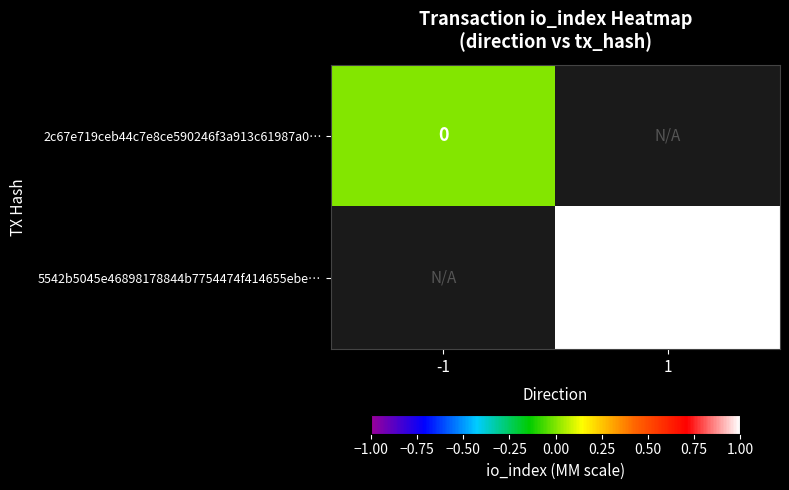

The 5542b5045e46898178844b7754474f414655ebe… series shows 1 at 1. True or false?

True